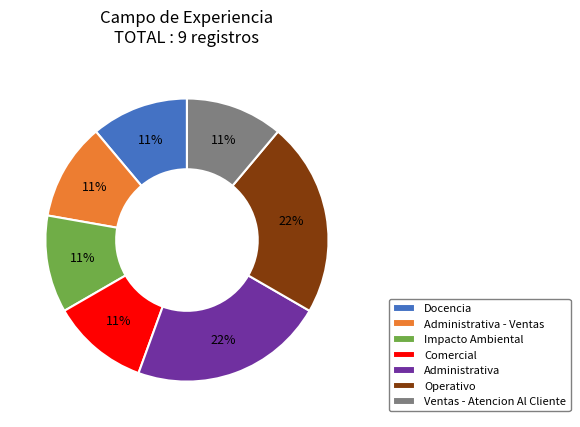

Is there a majority slice in this chart?

No